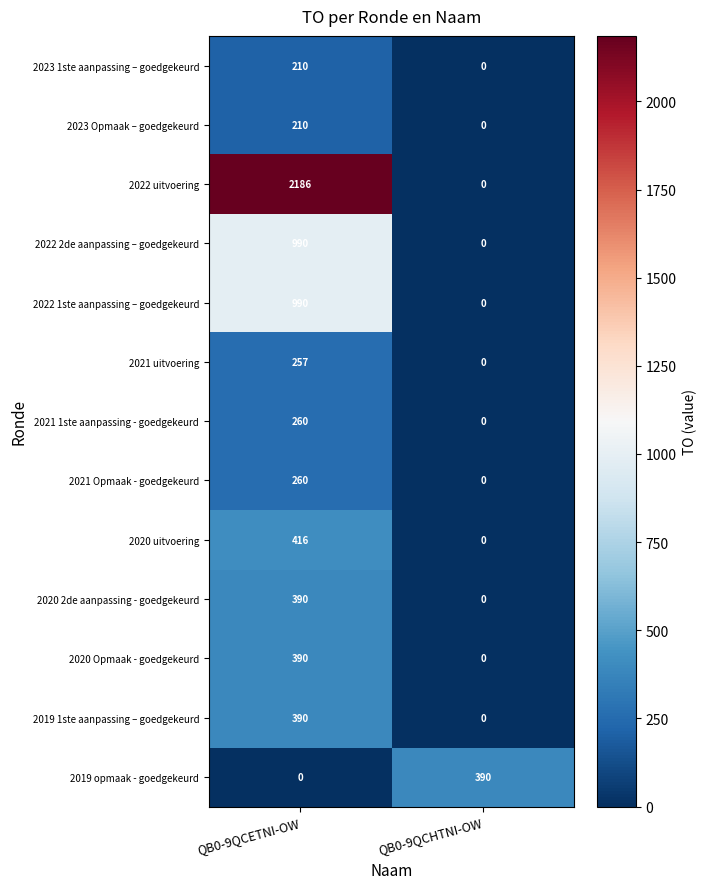

What is the sum of the 2022 uitvoering values at QB0-9QCETNI-OW and QB0-9QCHTNI-OW?

2186